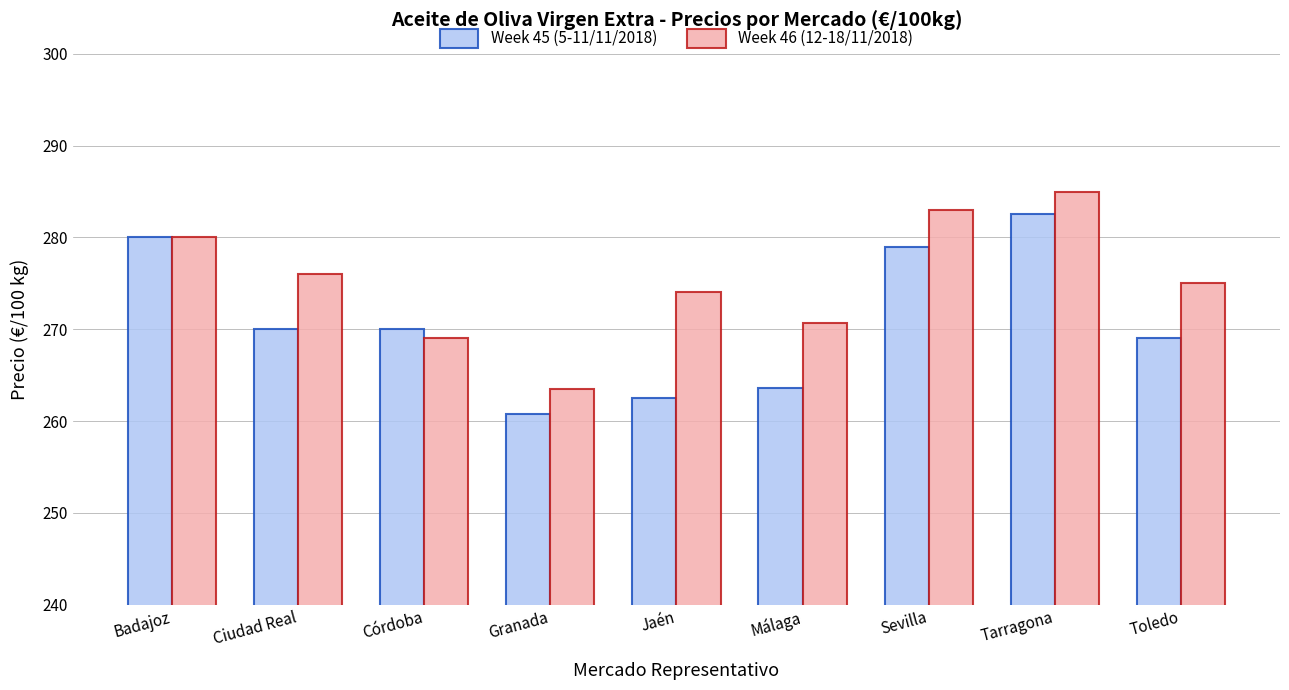

What is the average value of the Week 45 (5-11/11/2018) series?

270.8